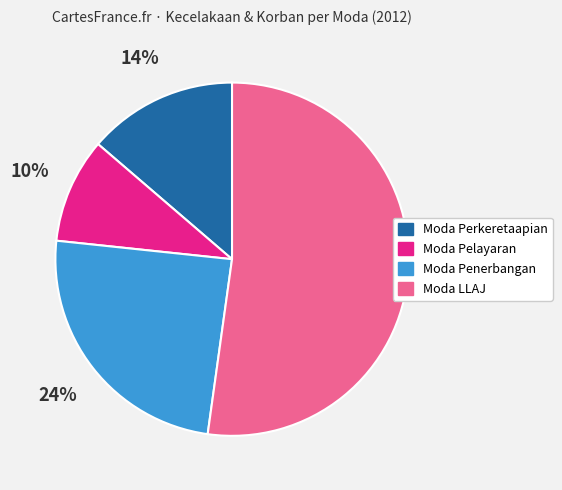

To the nearest percent, what is the difference between the Moda Penerbangan and Moda LLAJ slice percentages?

28%